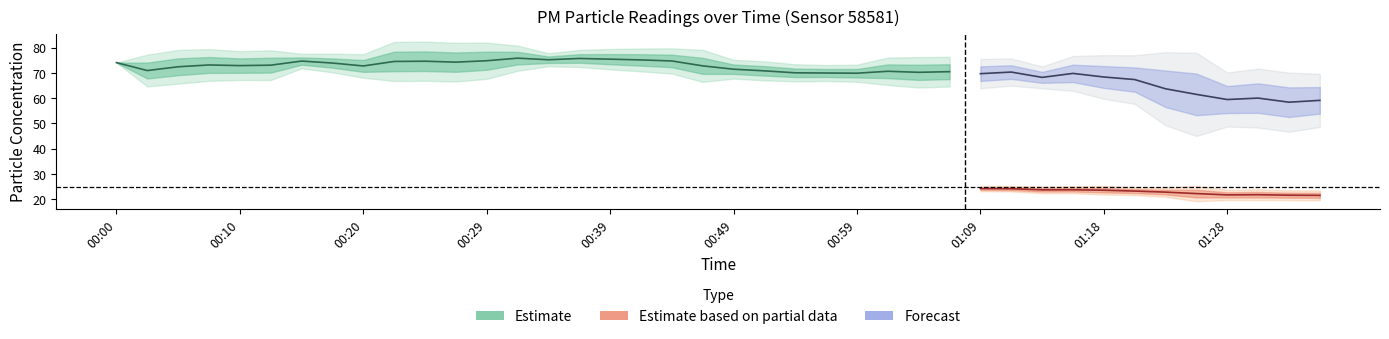

What is the label of the 14th point from the right?

01:04